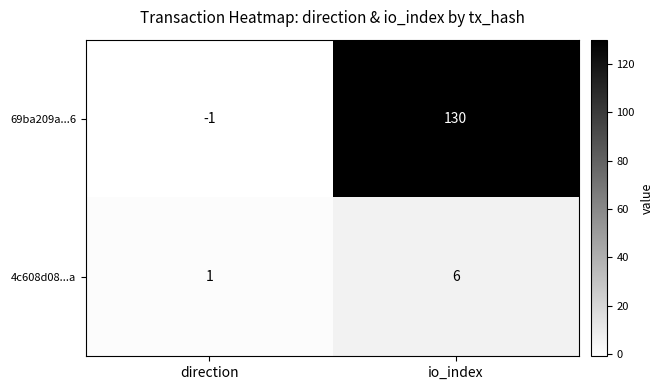

What is the difference between the 4c608d08...a values at io_index and direction?

5